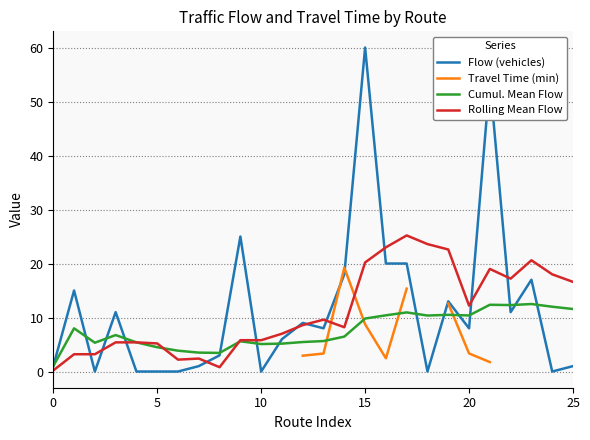

What is the difference between the Flow (vehicles) values at 11 and 19?

7.0